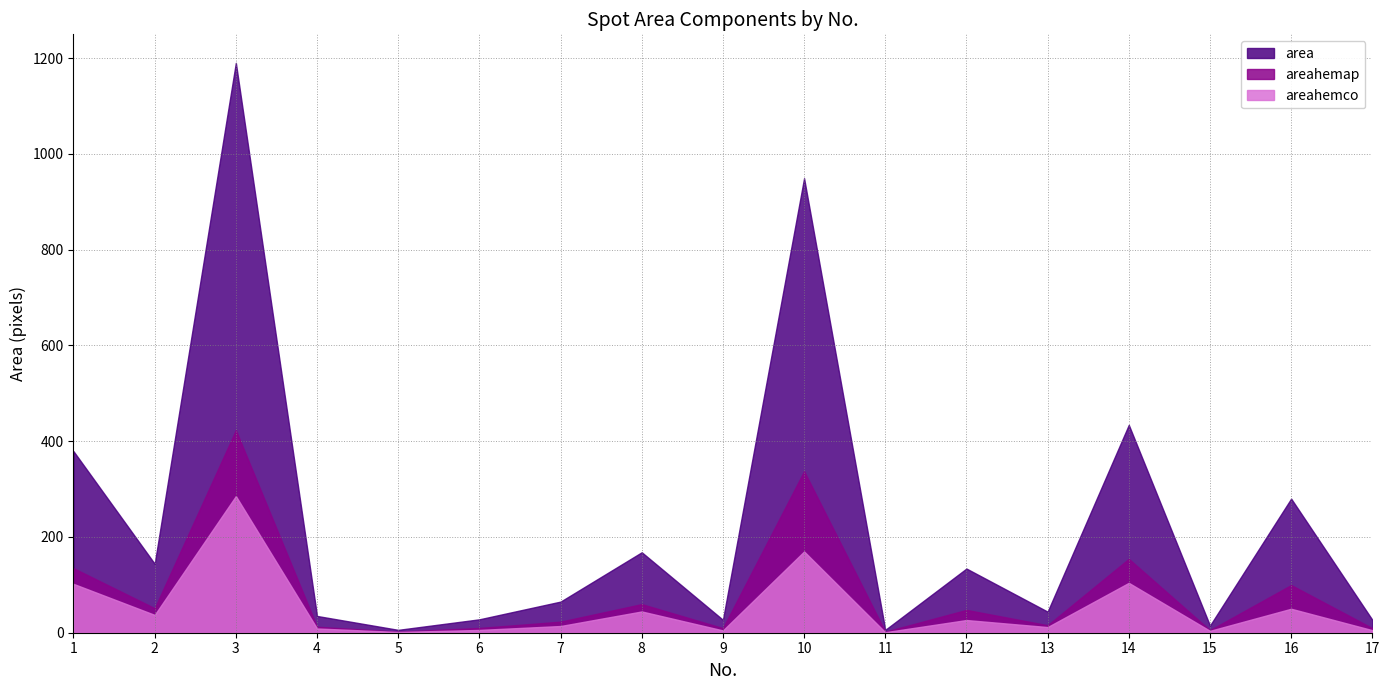

Which series has the largest total across all categories?

area